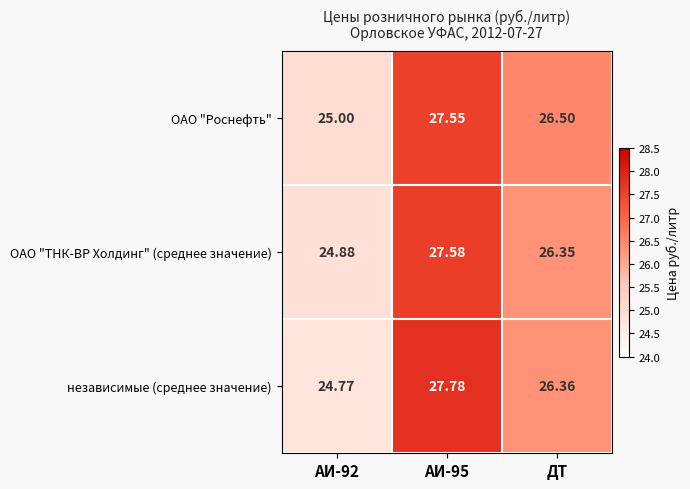

What is the smallest value displayed?

24.8